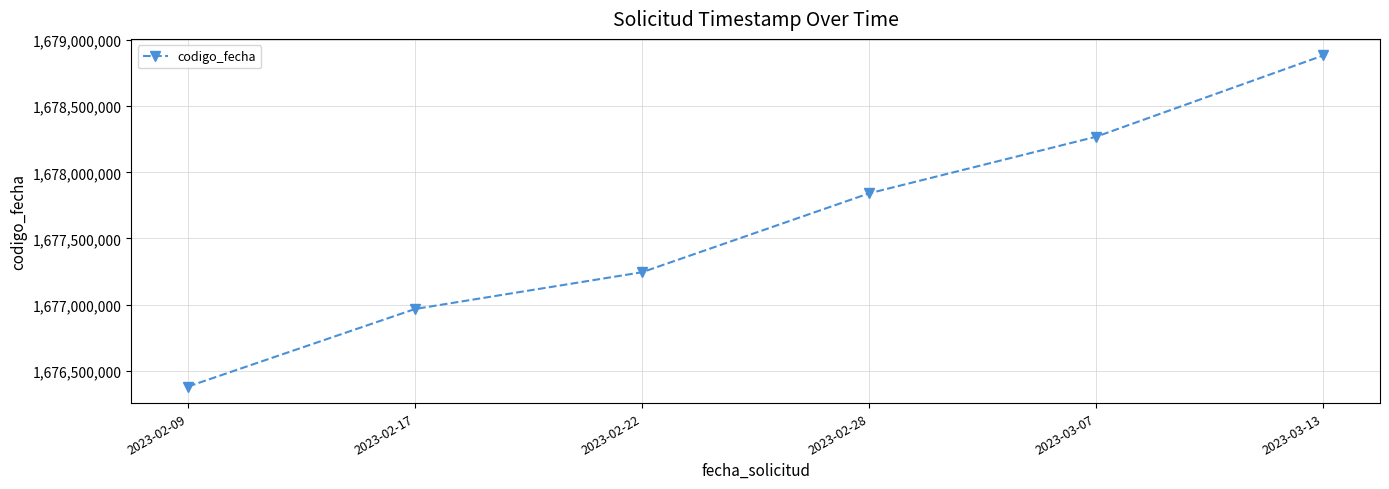

The chart shows a value of 2871578491 at 2023-02-22. True or false?

False